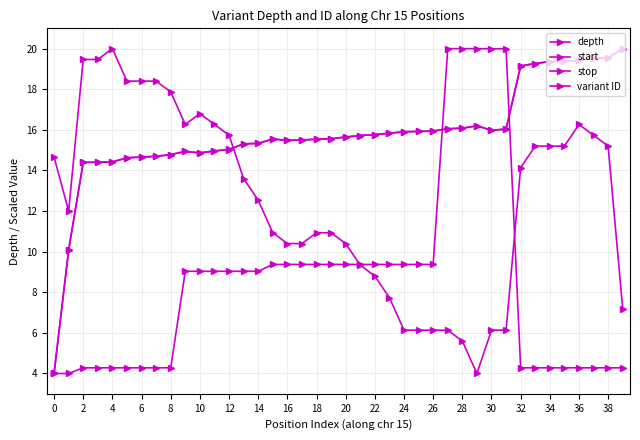

How many lines are shown in the chart?

4